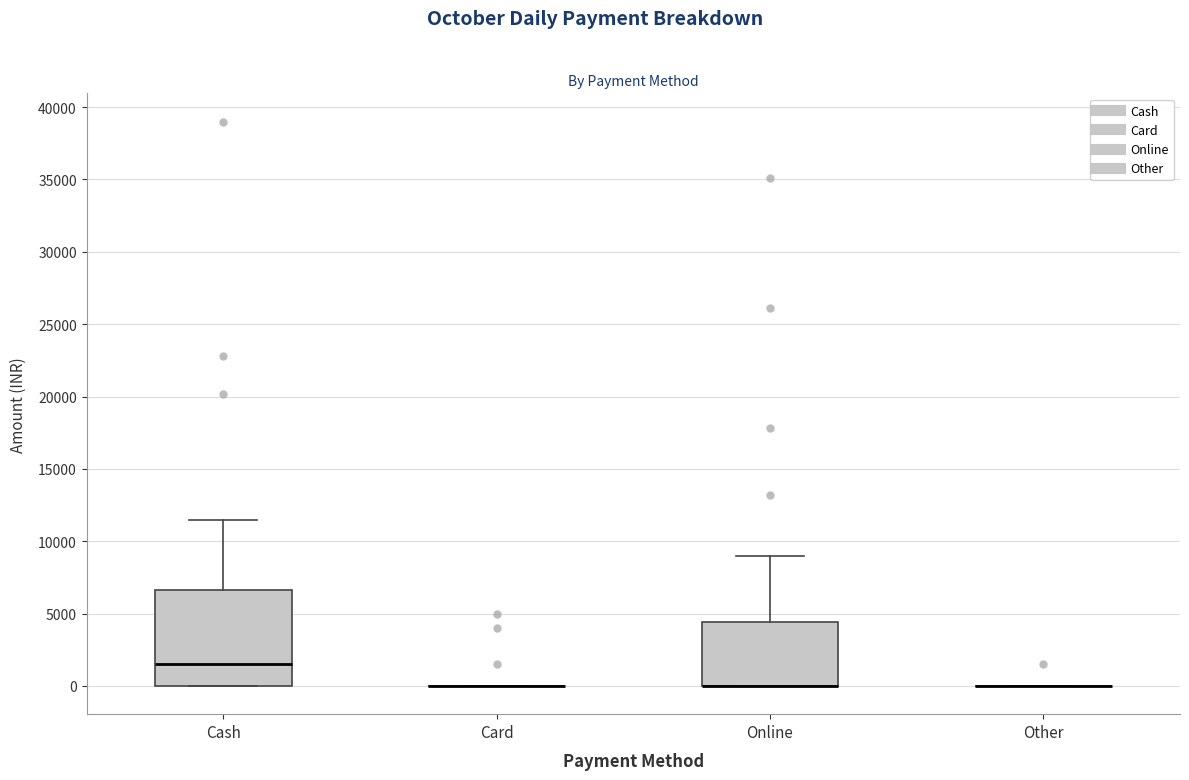

Reading left to right, read every box against the y-axis: the position of its median line, the range the box covers, and the ends of its whiskers. The values are not printed on the chart, so give them approximately, as read against the axis.

Cash: median 1500, box 0 to 6500, whiskers 0 to 11500
Card: box collapsed to a line at 0, whiskers 0 to 0
Online: median 0 (drawn on the box's lower edge), box 0 to 4500, whiskers 0 to 9000
Other: box collapsed to a line at 0, whiskers 0 to 0